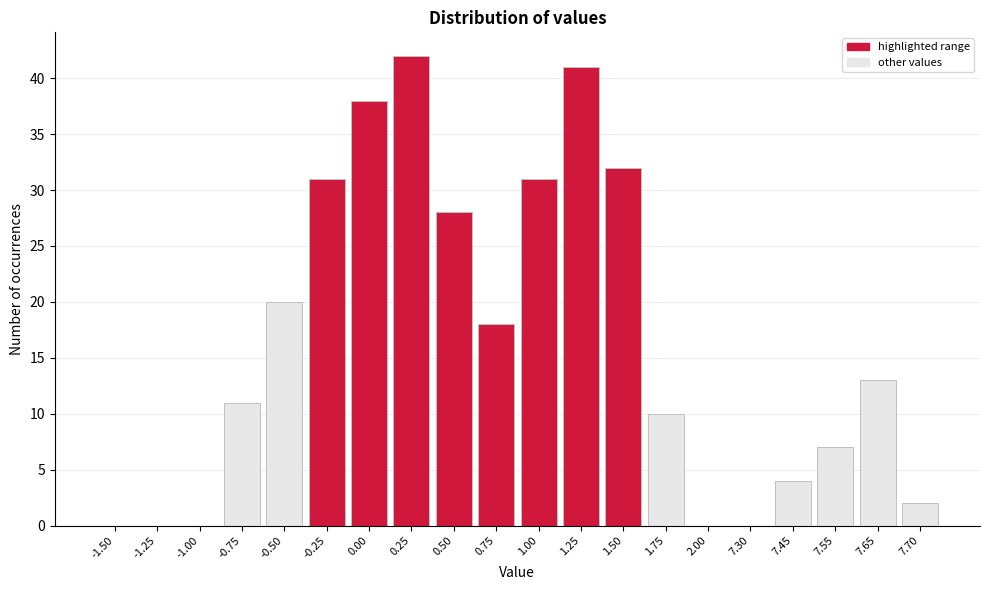

Reading left to right, transcribe all the data shown in this chart.

-1.50=0	-1.25=0	-1.00=0	-0.75=11	-0.50=20	-0.25=31	0.00=38	0.25=42	0.50=28	0.75=18	1.00=31	1.25=41	1.50=32	1.75=10	2.00=0	7.30=0	7.45=4	7.55=7	7.65=13	7.70=2